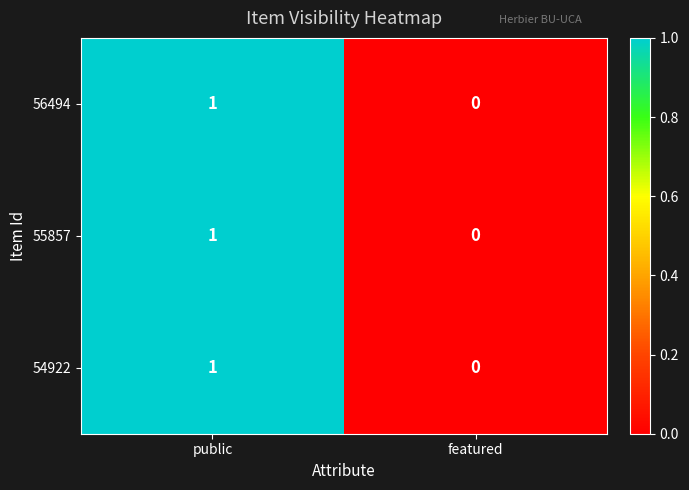

At which category does the chart reach its peak across all series?

public